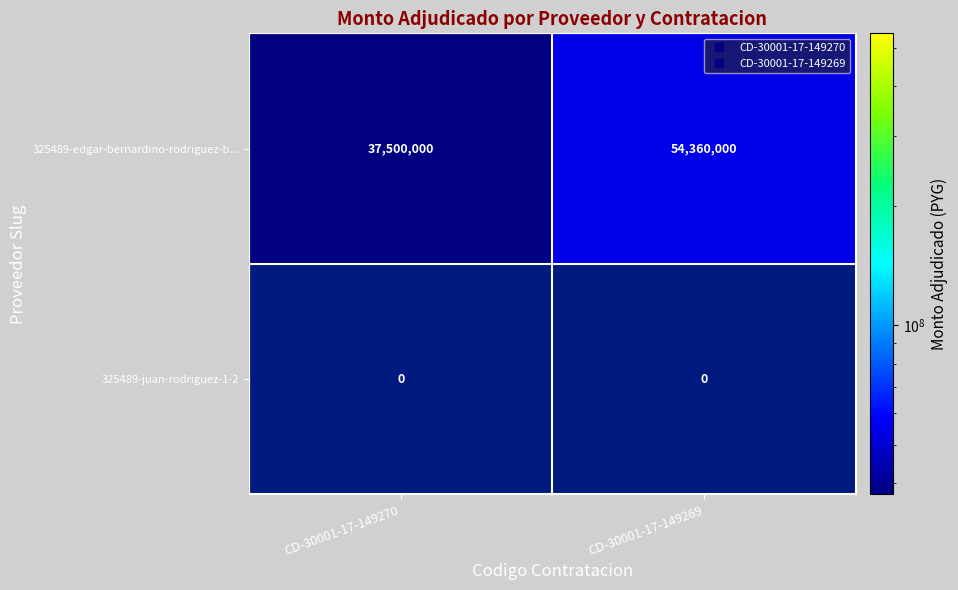

What is the difference between the 325489-edgar-bernardino-rodriguez-b... values at CD-30001-17-149269 and CD-30001-17-149270?

16860000